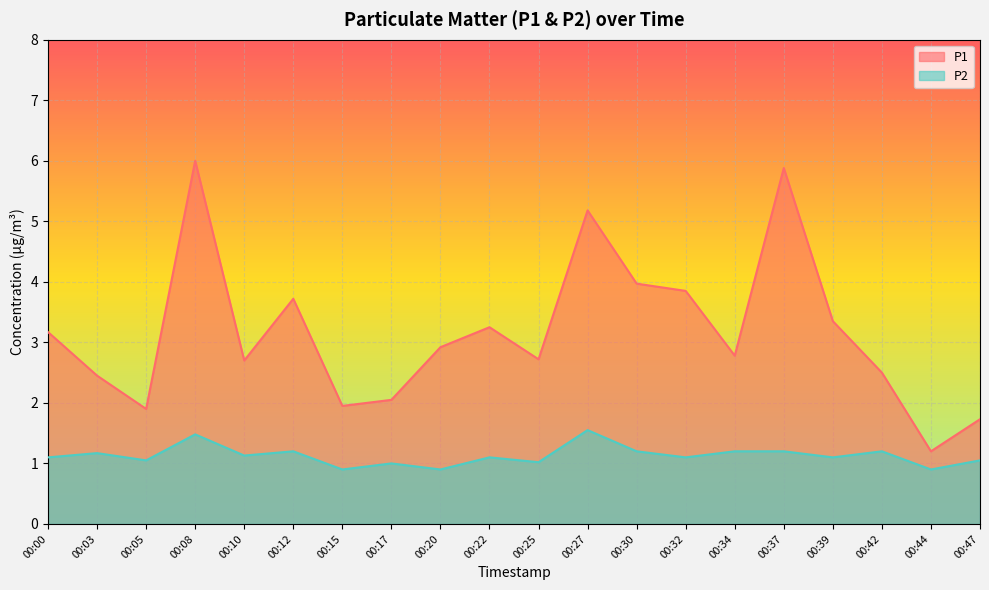

Reading left to right, list all the values displayed in this chart.

P1: 3.2	2.5	1.9	6.0	2.7	3.7	1.9	2.0	2.9	3.2	2.7	5.2	4.0	3.9	2.8	5.9	3.4	2.5	1.2	1.7
P2: 1.1	1.2	1.1	1.5	1.1	1.2	0.9	1.0	0.9	1.1	1.0	1.6	1.2	1.1	1.2	1.2	1.1	1.2	0.9	1.1